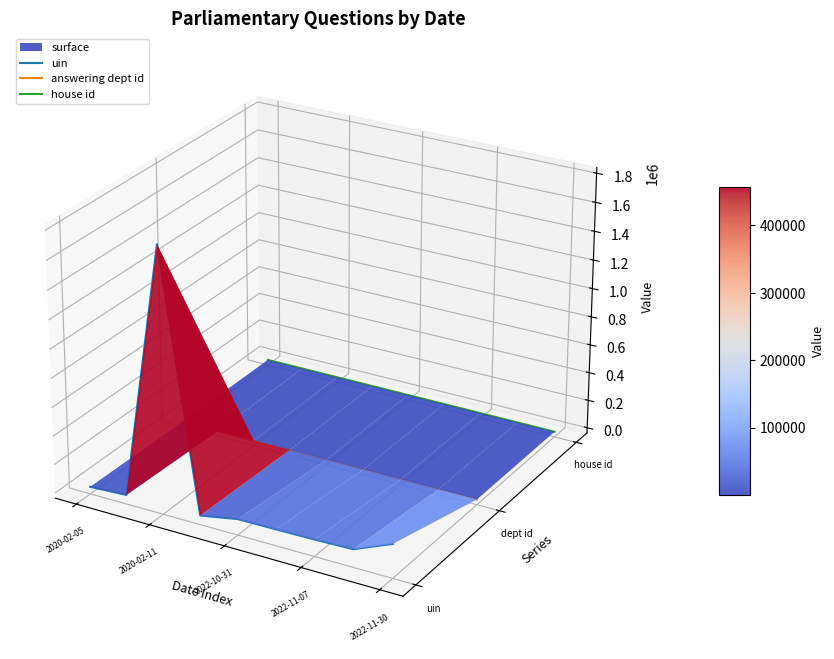

What position from the left is 2020-02-05?

1